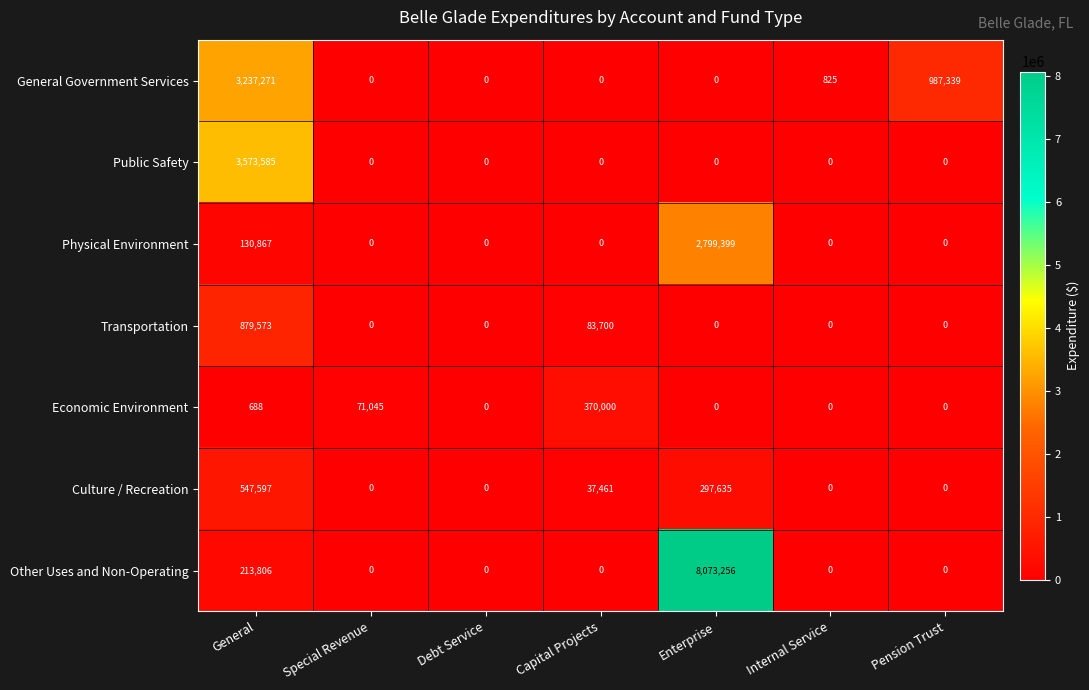

Where is Culture / Recreation nearest to the value 273798?

Enterprise